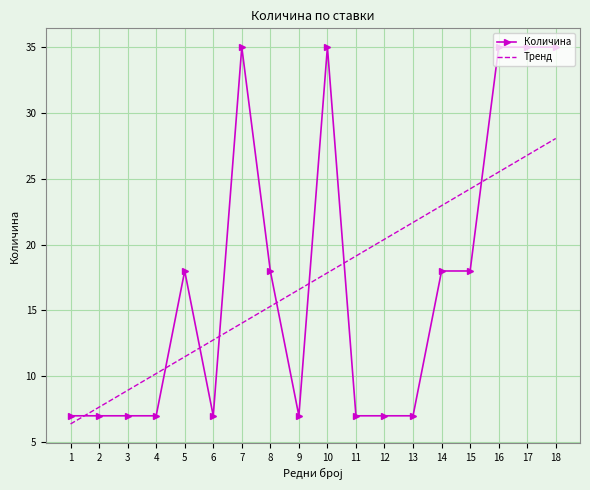

What is the difference between the second highest and minimum values in the Количина series?

28.0